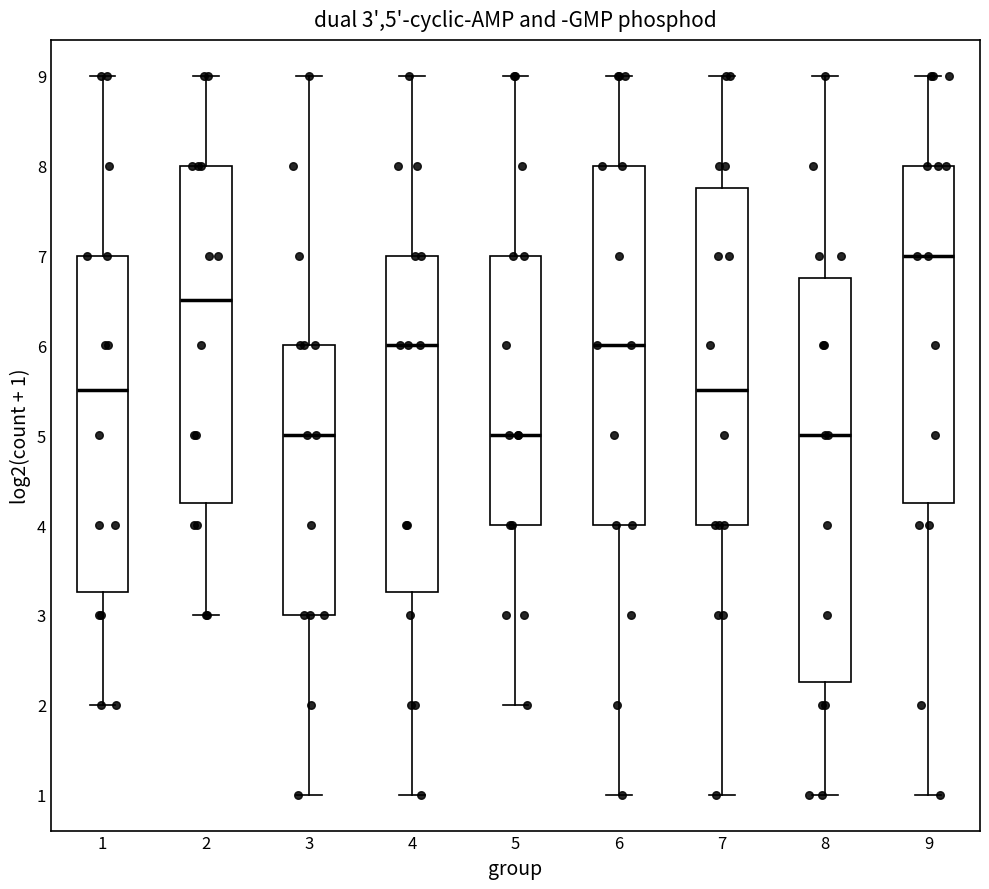

Which box has the highest median line?

9